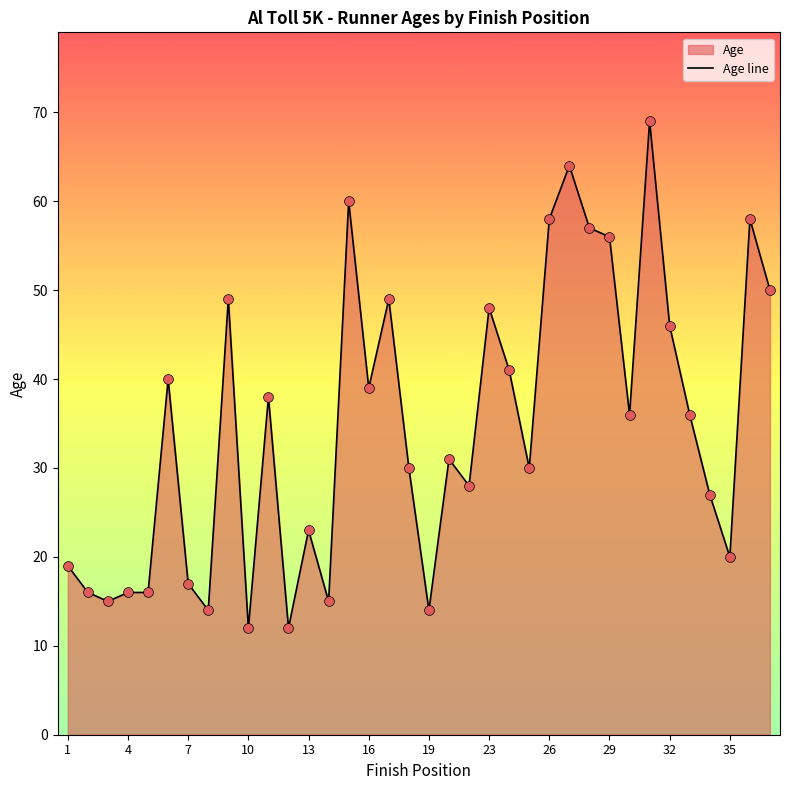

What is the minimum value shown in the chart?

12